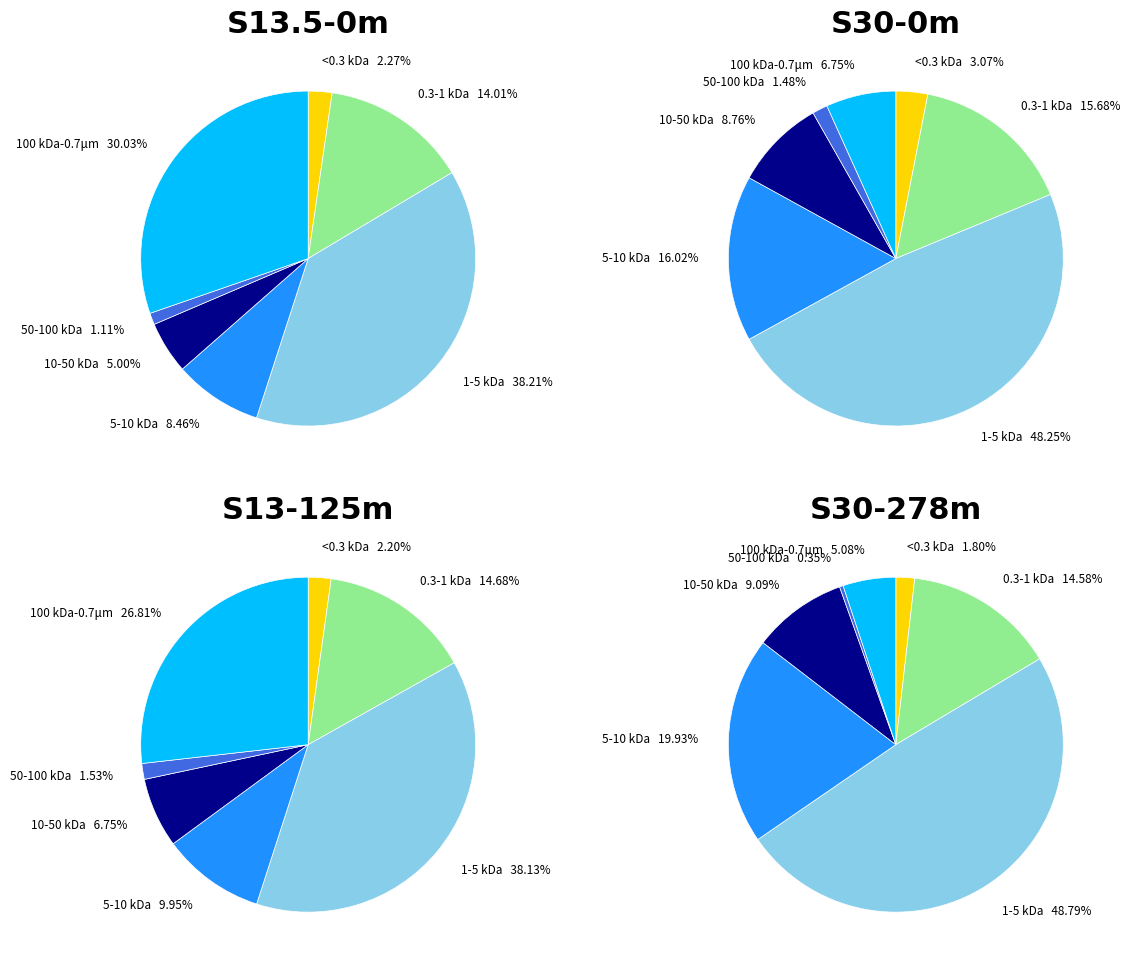

Is it true that 28 is 1% of the pie?

True